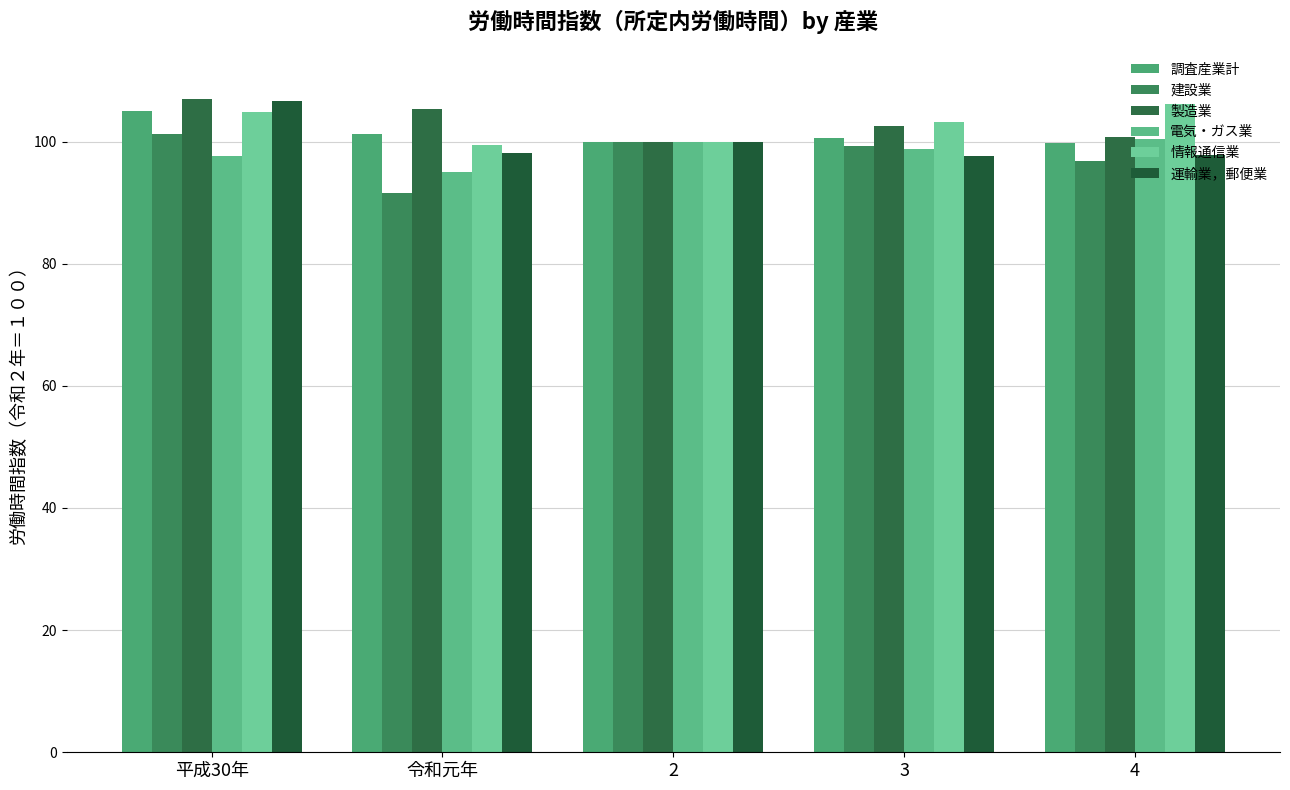

Between 平成30年 and 4, which series saw the biggest shift?

運輸業，郵便業